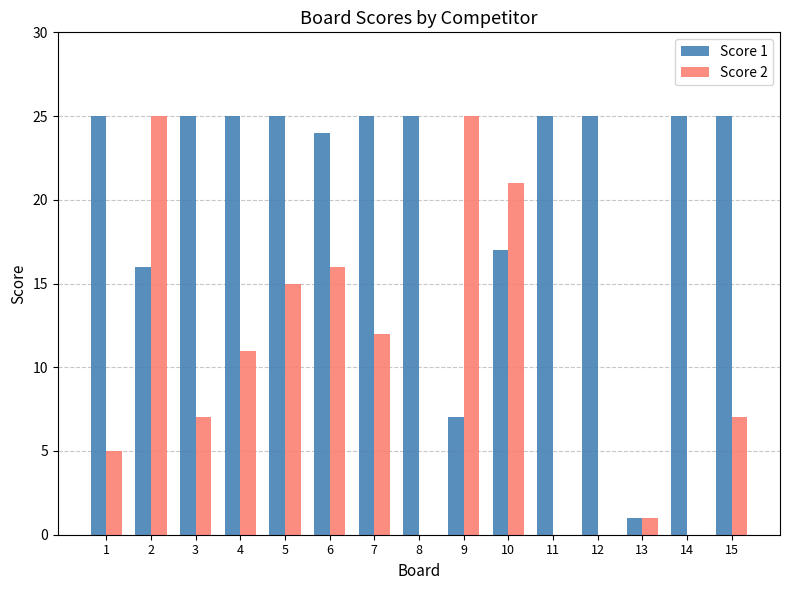

Are the bars grouped side by side (vs. stacked)?

Yes